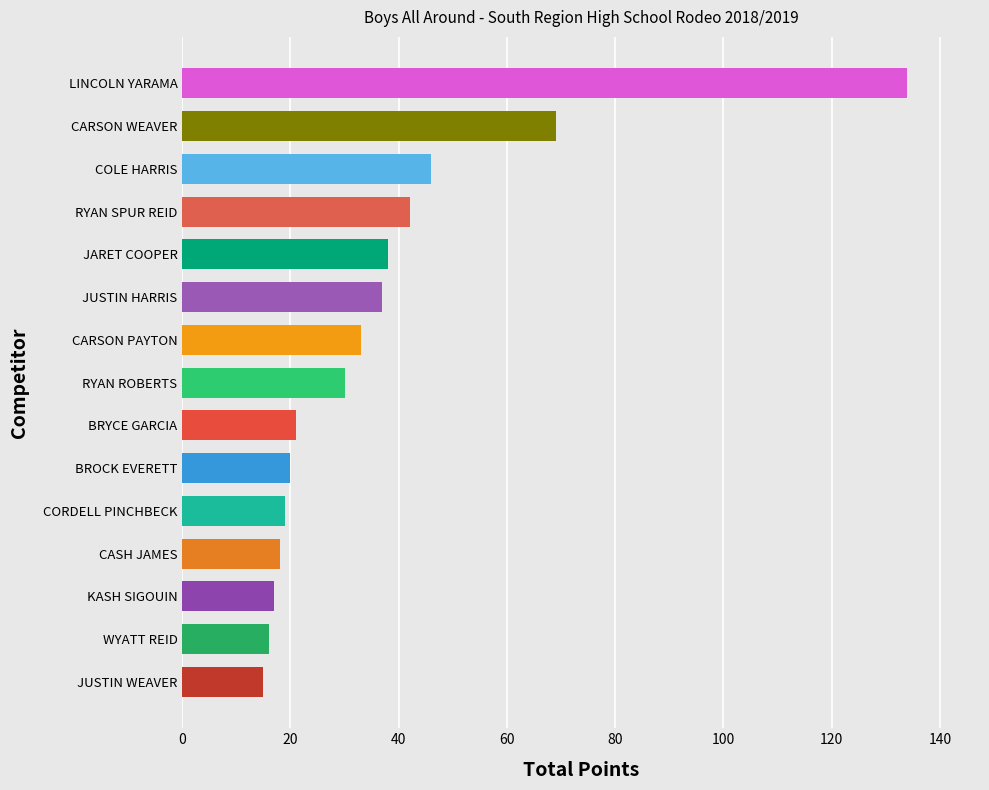

Count the number of categories in the chart.

15